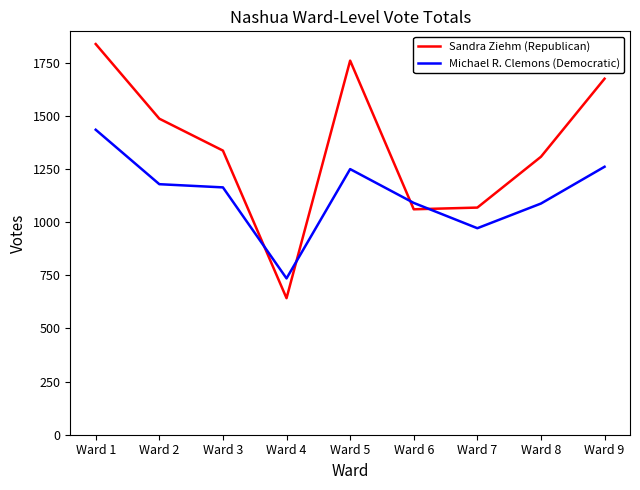

What is the difference between the Sandra Ziehm (Republican) values at Ward 6 and Ward 4?

418